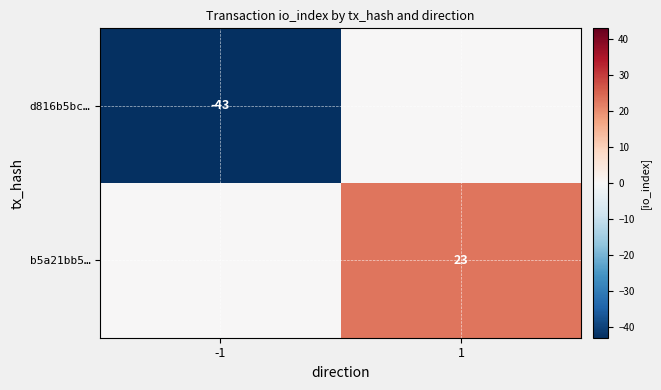

What is the spread (max minus min) of values at 1?

23